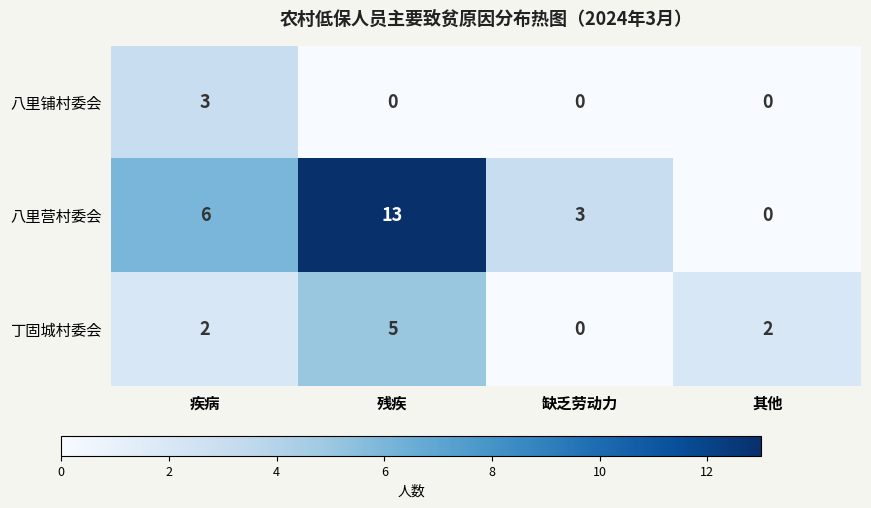

What is the spread (max minus min) of values at 其他?

2